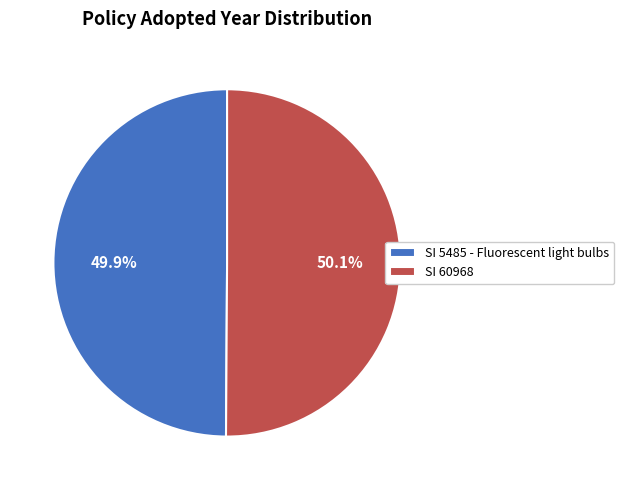

Combined, what portion of the pie is SI 60968 and SI 5485 - Fluorescent light bulbs?

100.0%